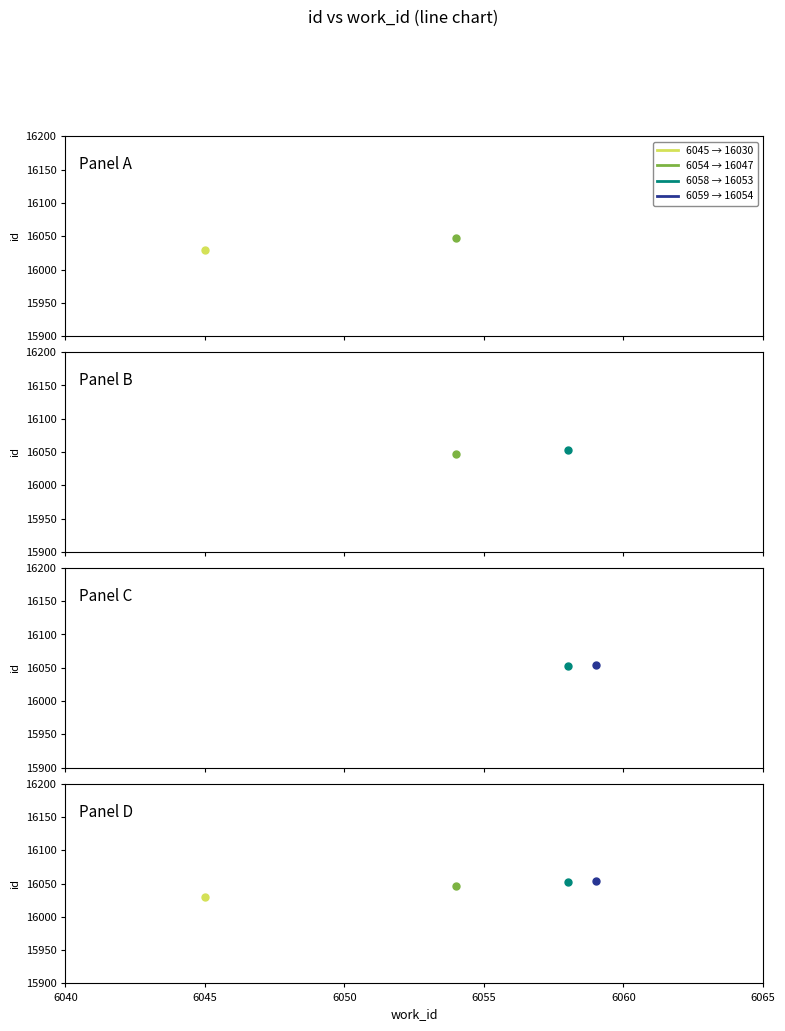

Reading left to right, what are all the values shown in this chart?

16030	16047	16053	16054